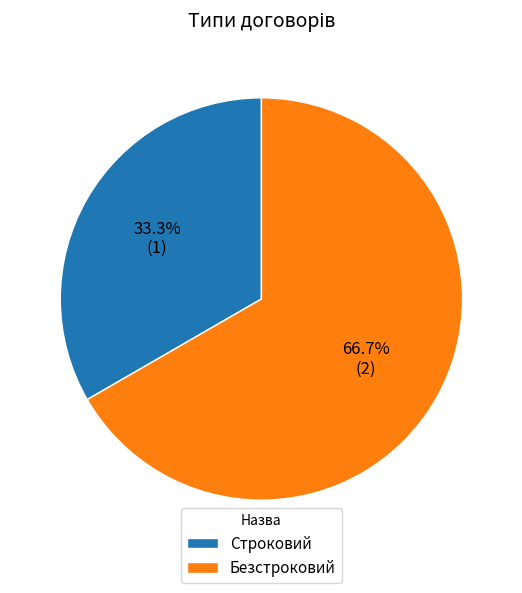

True or false: Безстроковий accounts for 67% of the total.

True